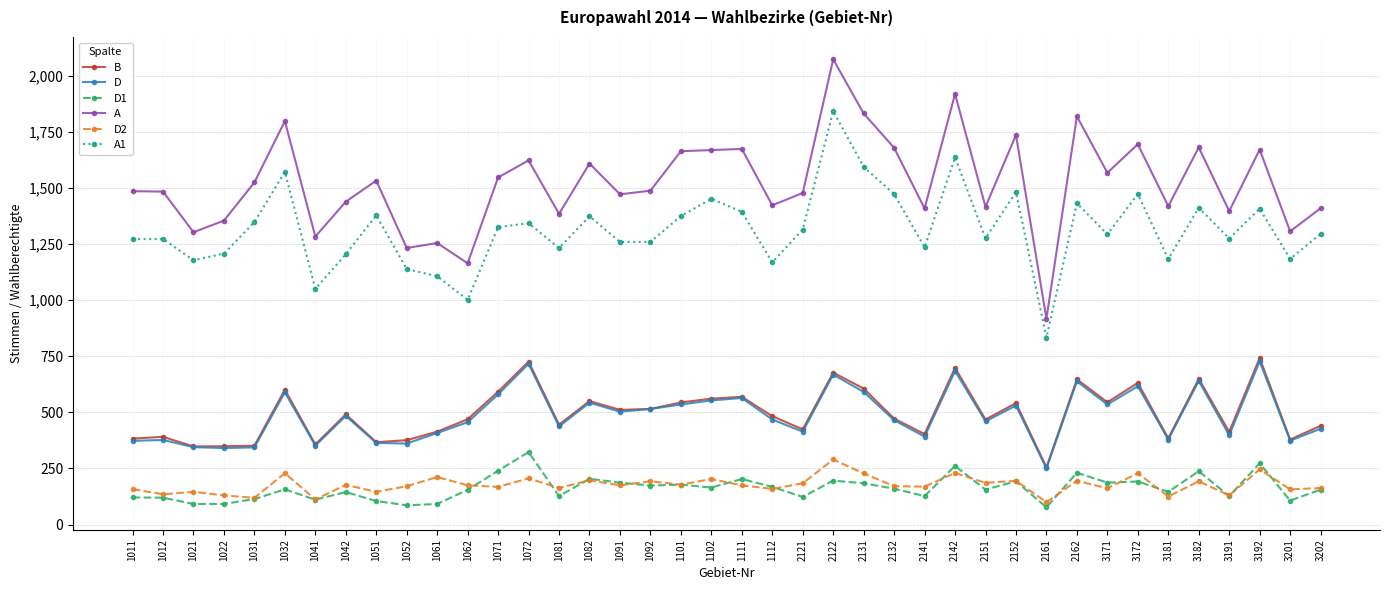

What value does the D series have at 3202?

427